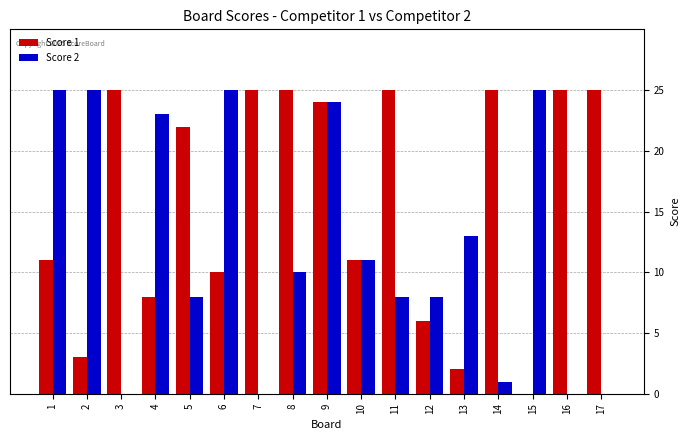

Is it true that Score 2 equals 13 at 1?

False